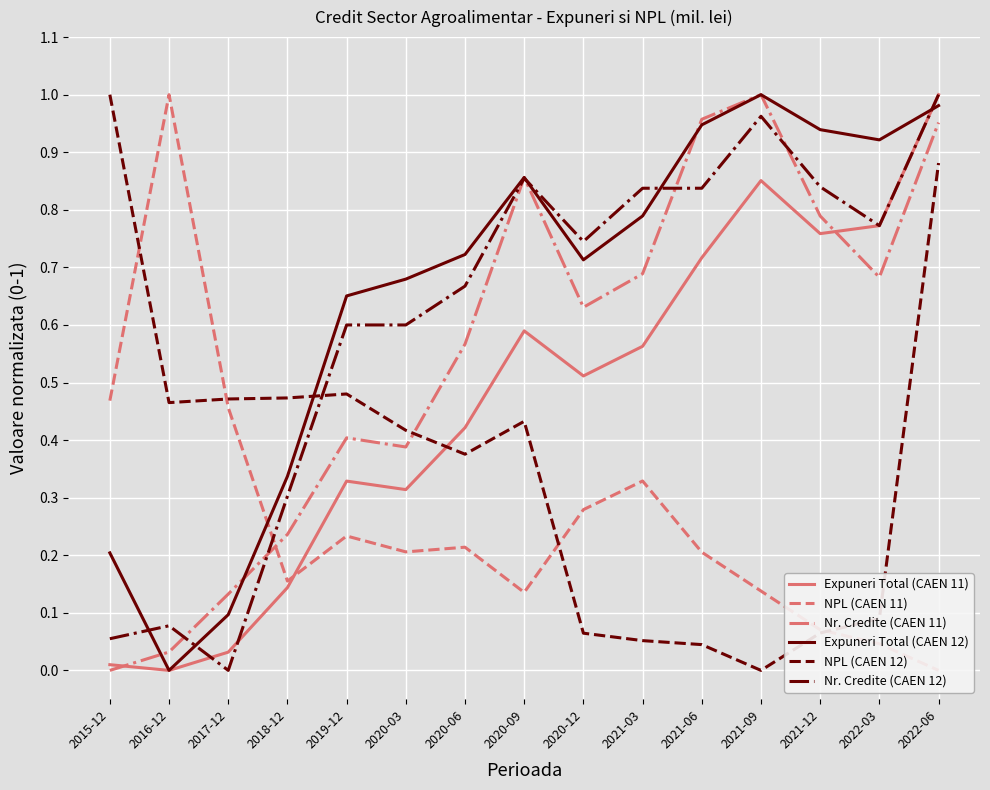

How many values in the Nr. Credite (CAEN 11) series exceed 0?

14